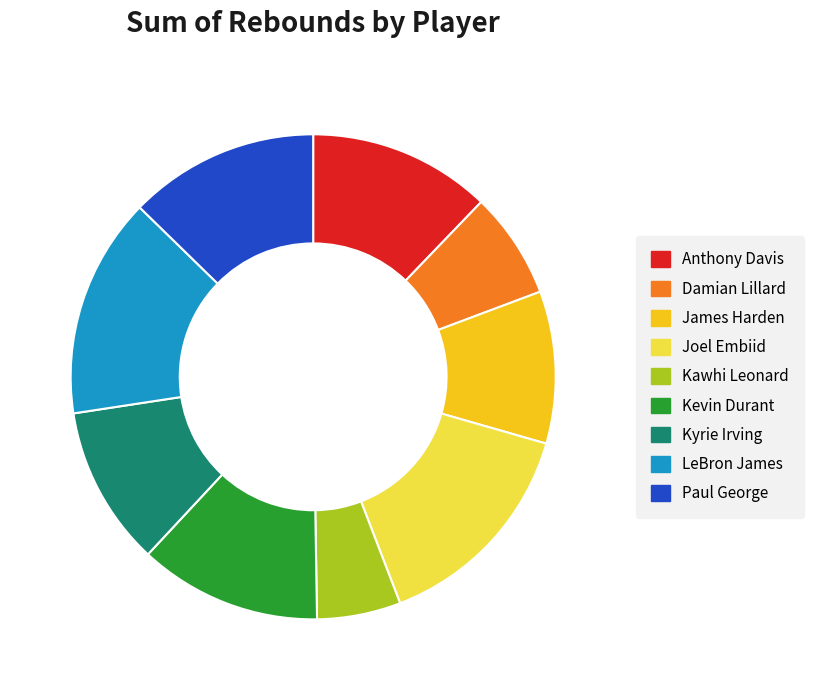

Count the number of slices in the pie.

9